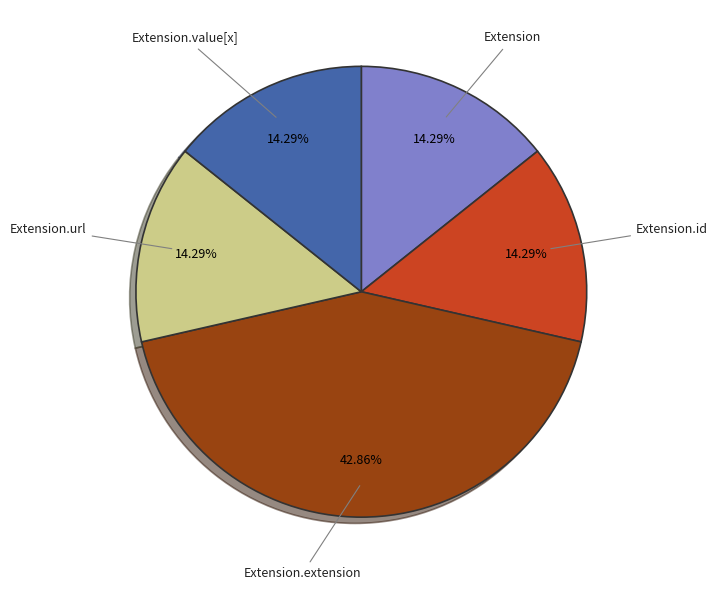

What is the largest slice in the pie chart?

Extension.extension